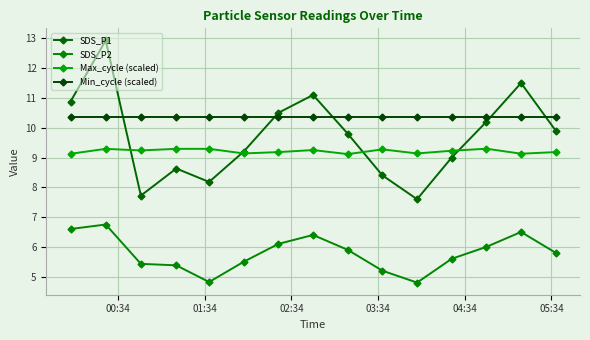

Count the number of categories in the chart.

15